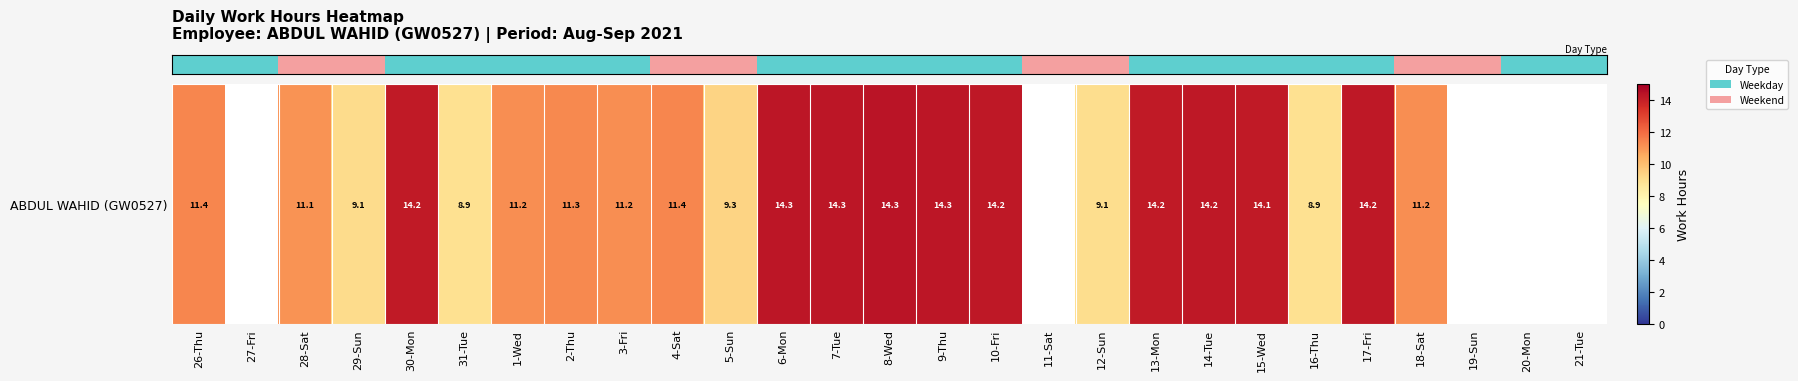

At which label does the data first exceed 14?

30-Mon